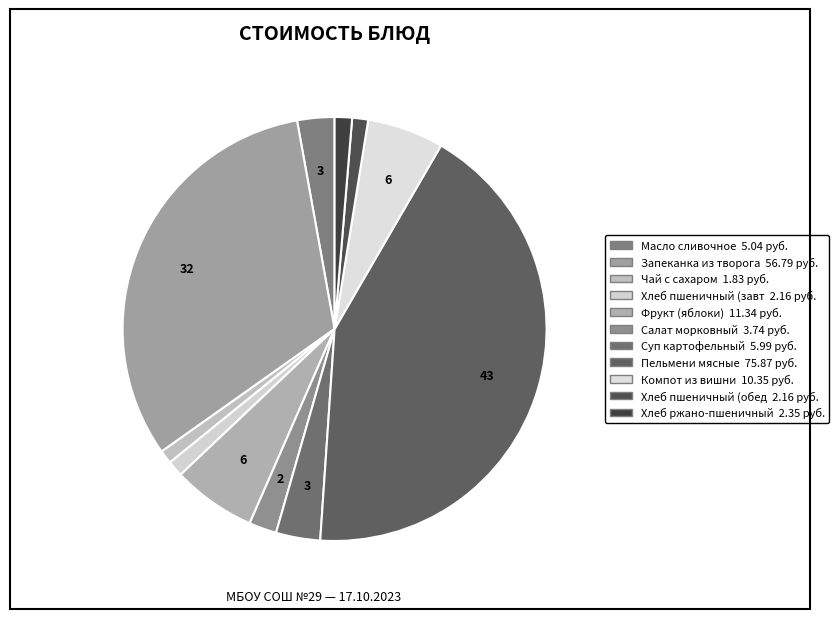

How many segments does this pie chart have?

11